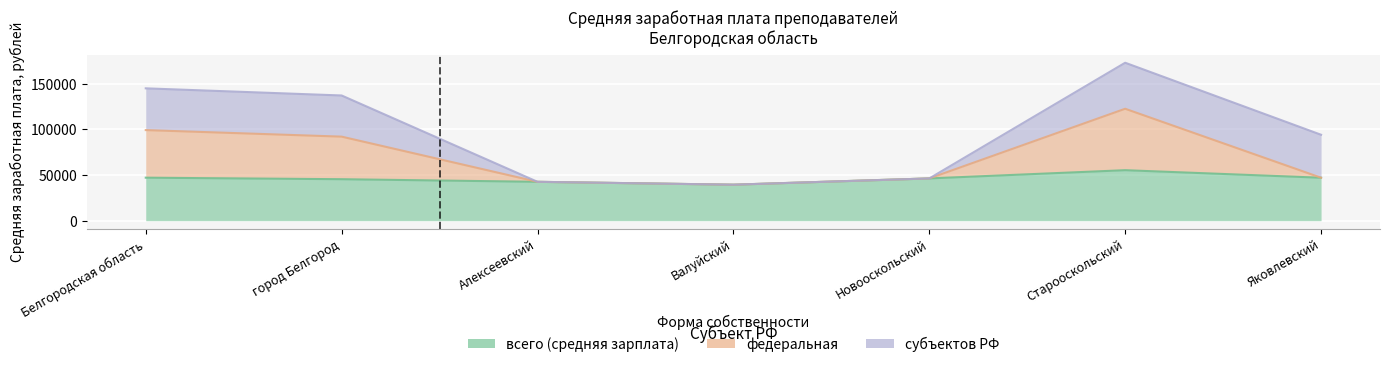

What is the value of the федеральная point at the 2nd from the left?

92131.3